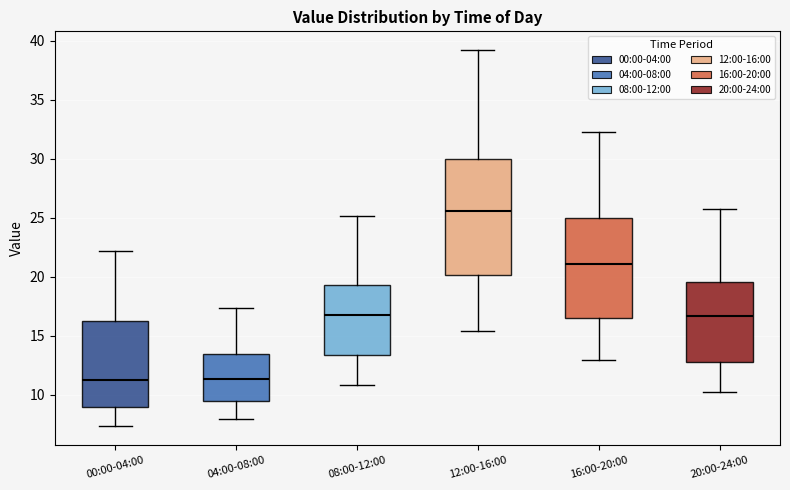

Which box's median line is the highest?

12:00-16:00